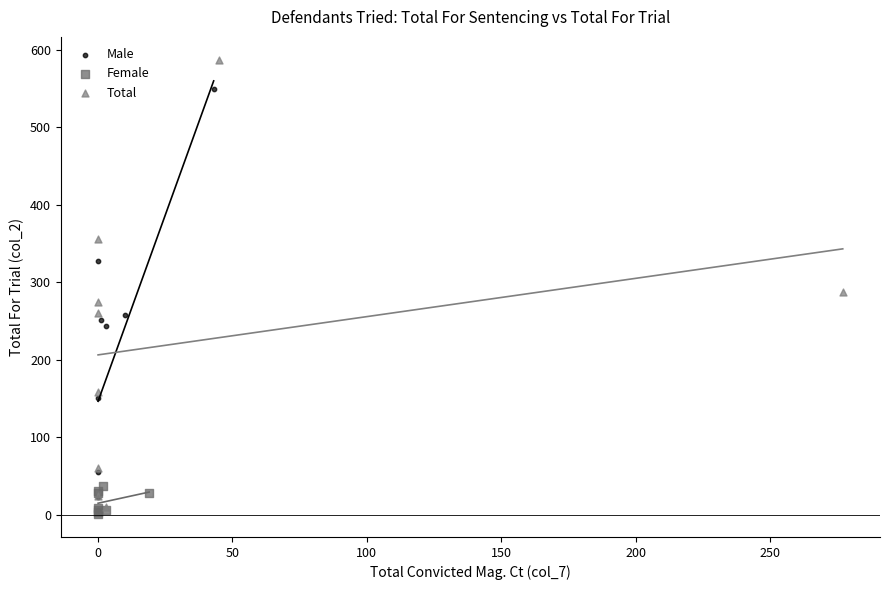

Which series has the largest Y range (max minus min)?

Total